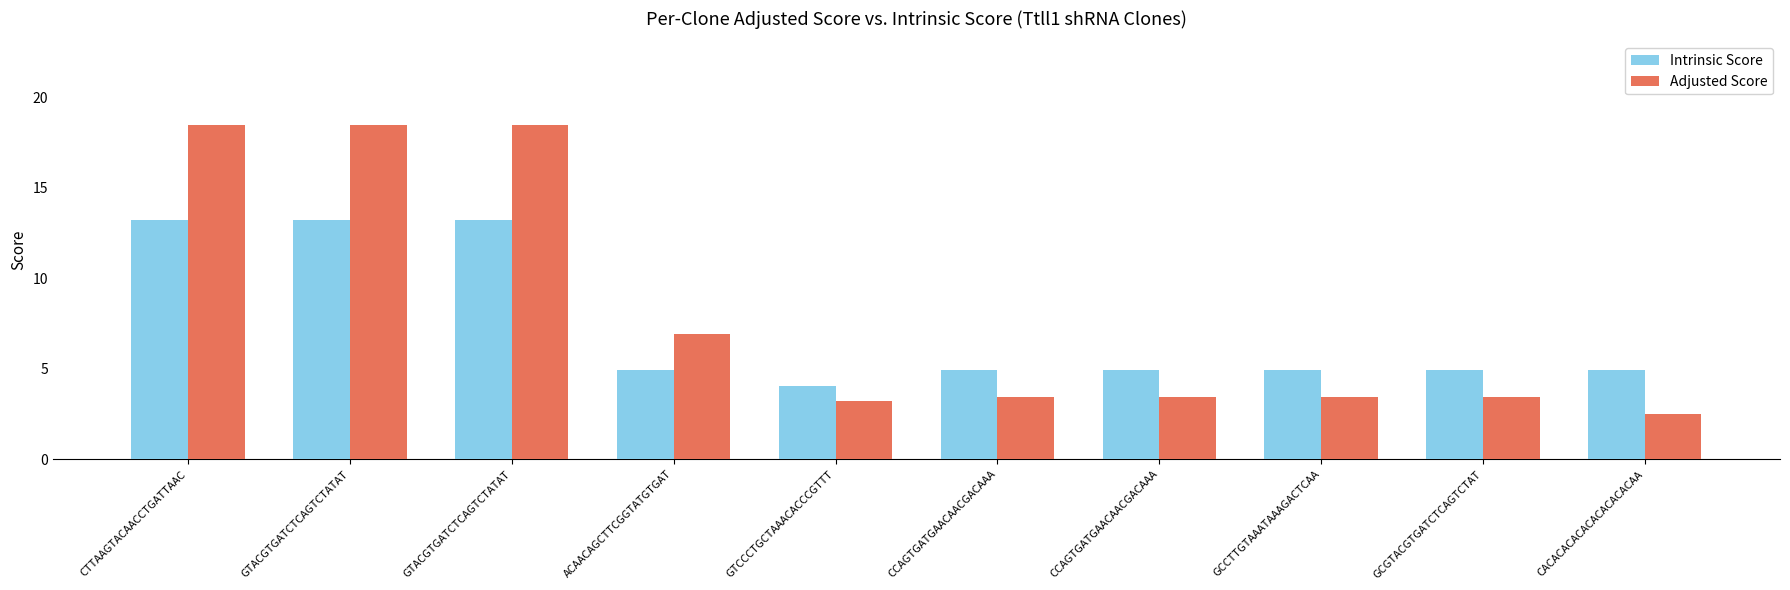

Reading left to right, list all the values displayed in this chart.

Intrinsic Score: 13.2	13.2	13.2	5.0	4.0	5.0	5.0	5.0	5.0	5.0
Adjusted Score: 18.5	18.5	18.5	6.9	3.2	3.5	3.5	3.5	3.5	2.5